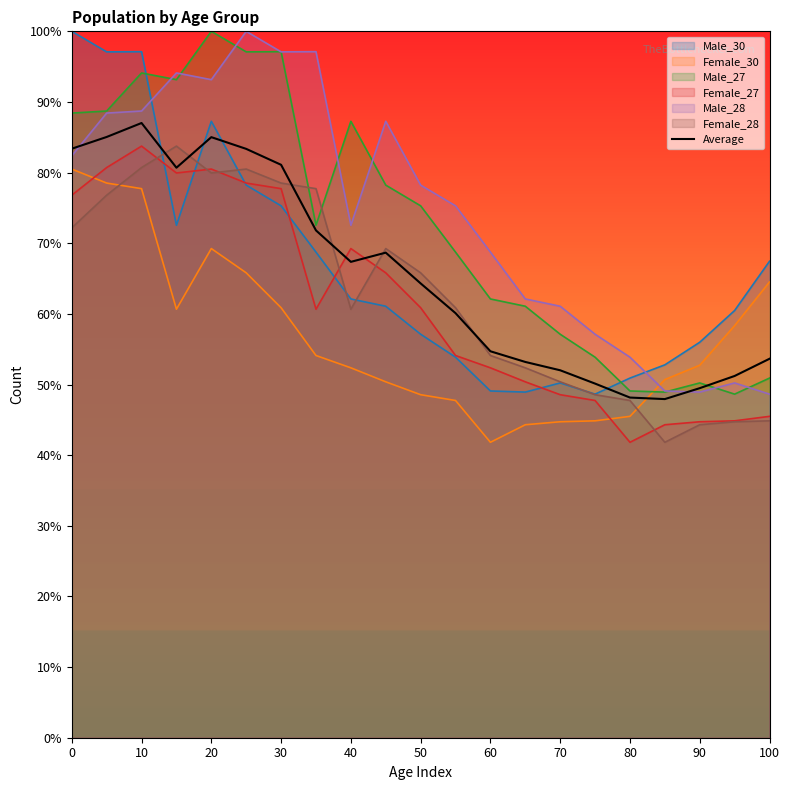

Reading left to right, transcribe all the data shown in this chart.

83.4	85.0	87.0	80.7	85.0	83.4	81.1	71.8	67.4	68.7	64.3	60.1	54.7	53.2	52.0	50.1	48.2	47.9	49.5	51.2	53.6